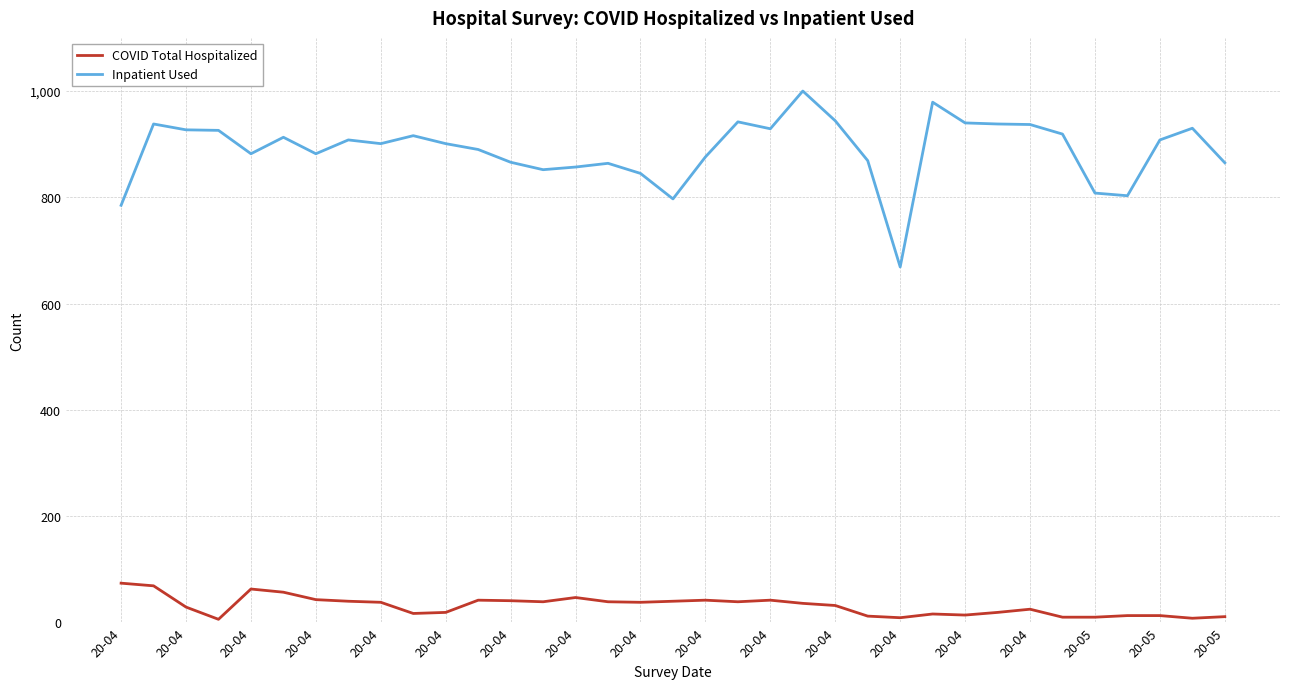

True or false: COVID Total Hospitalized and Inpatient Used cross at least once.

False